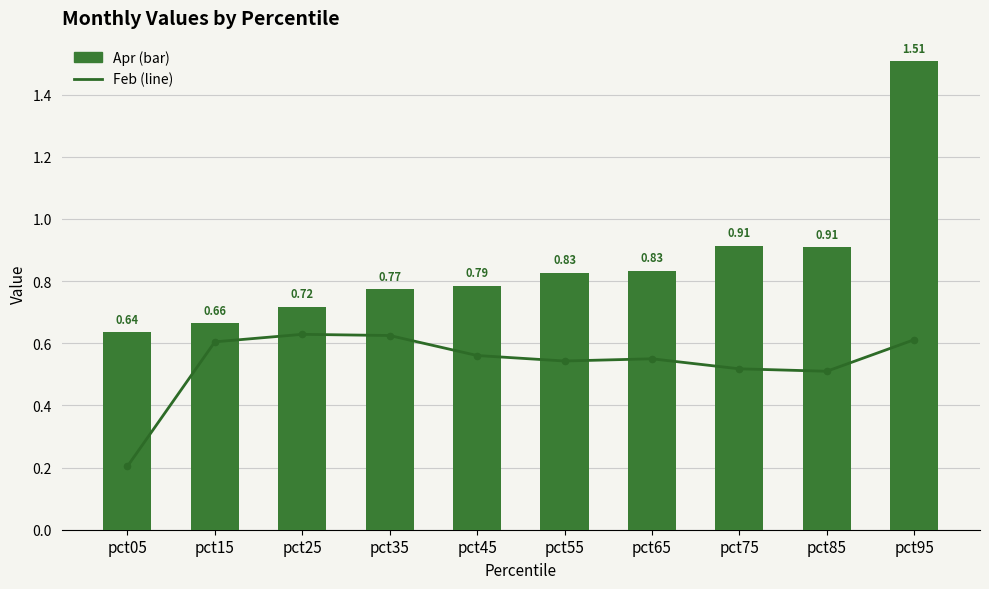

At which category is the sum across all series the highest?

pct95